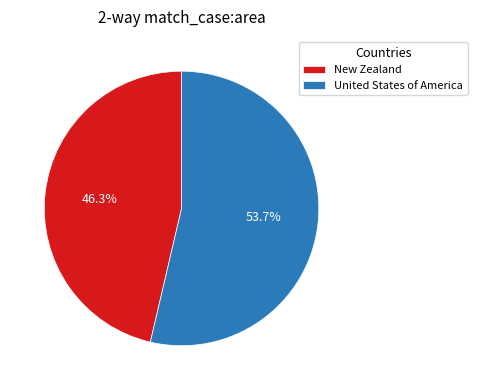

Is it true that New Zealand is 46% of the pie?

True